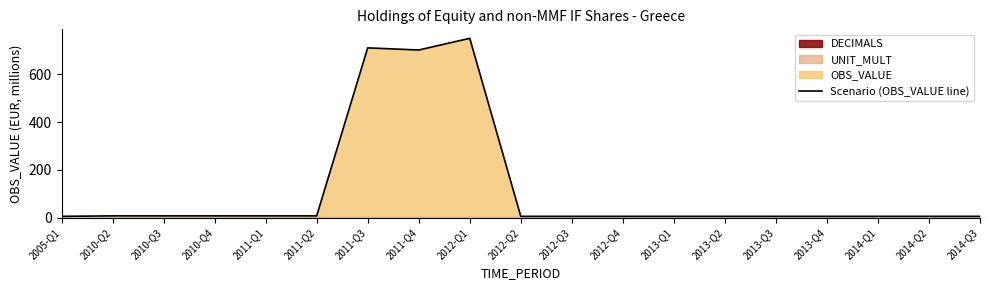

What is the change in value from 2010-Q3 to 2013-Q1?

-2